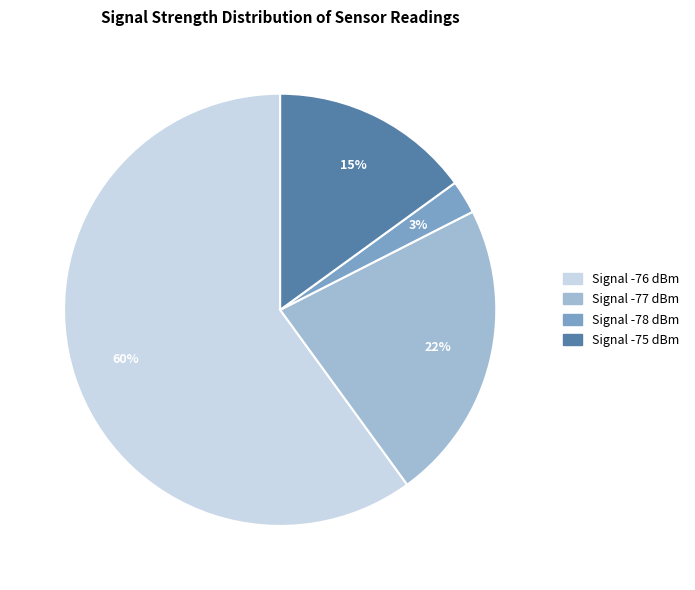

To the nearest percent, what is the difference between the largest and smallest slice percentages?

57%